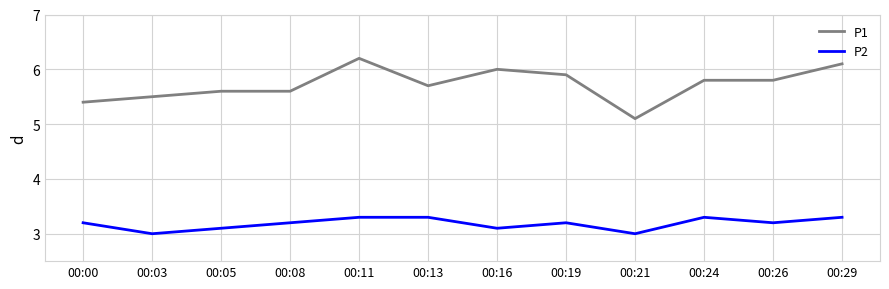

Where is P1 nearest to the value 5?

00:21